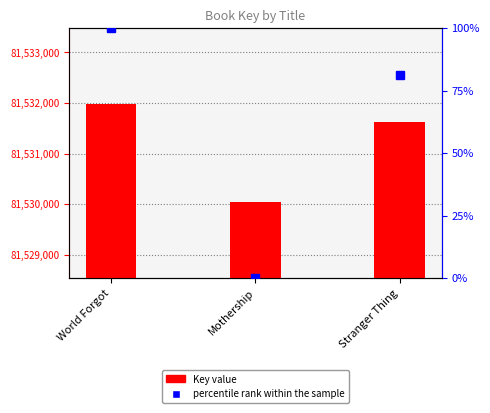

At how many categories does at least one series exceed 41599242?

3